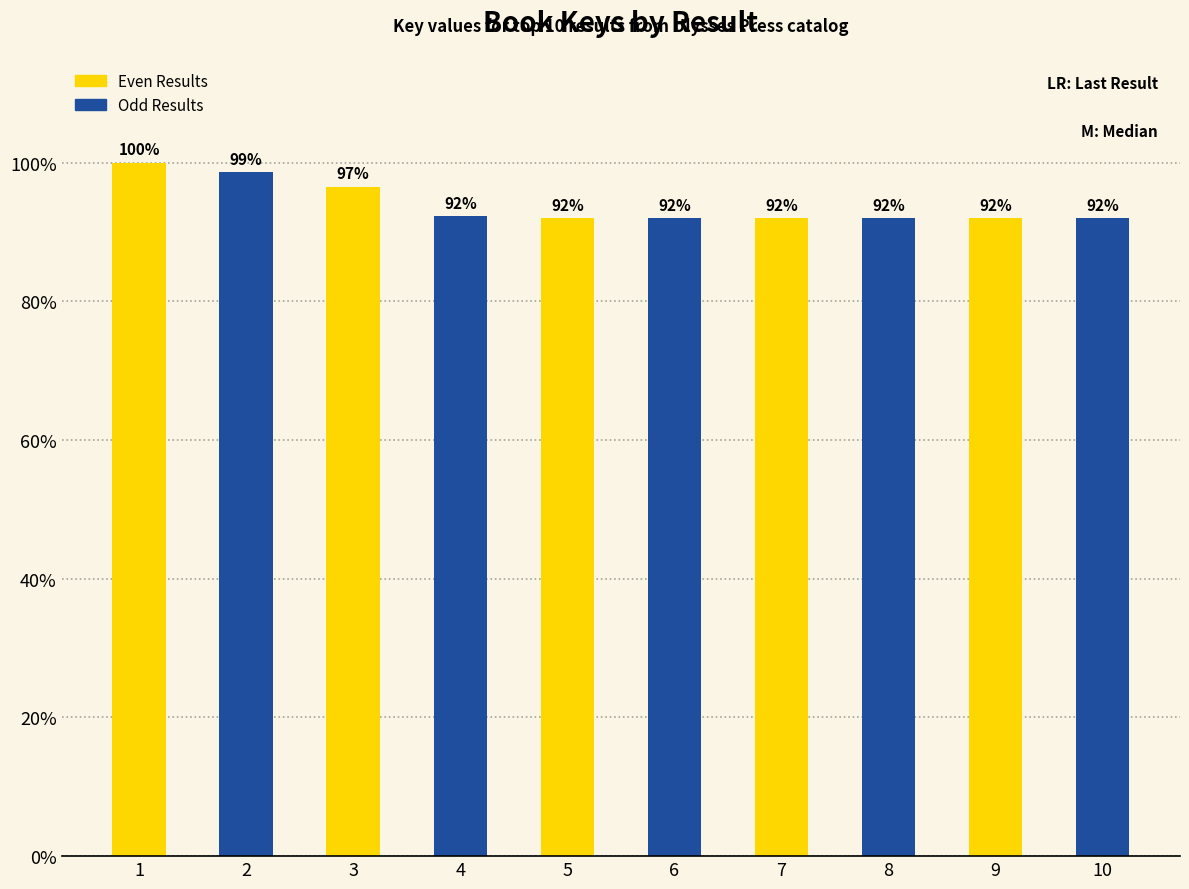

List the series in order of their overall mean, lowest first.

Odd Results, Even Results